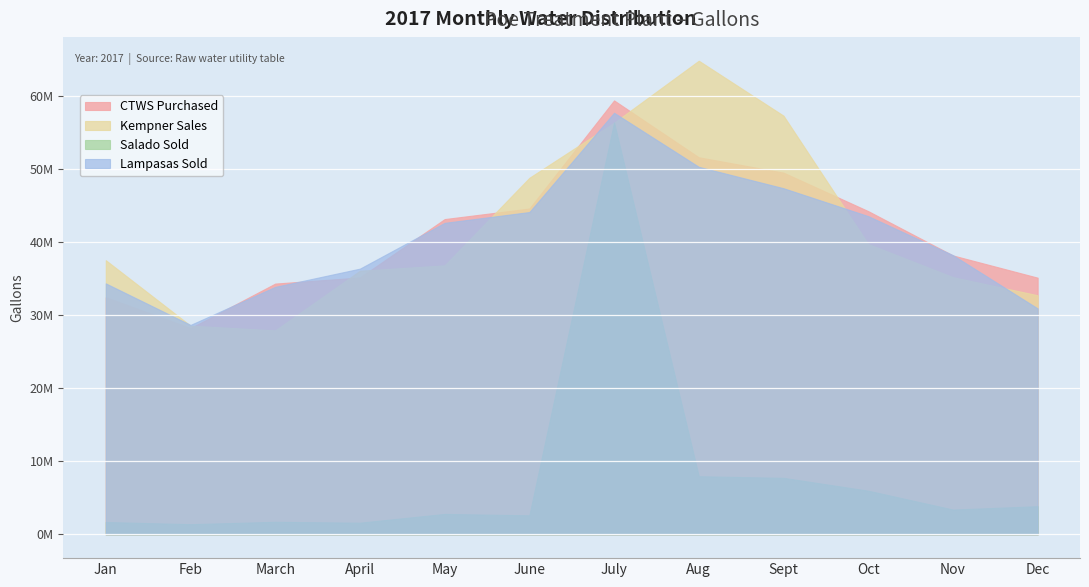

The CTWS Purchased series shows 34341000 at March. True or false?

True